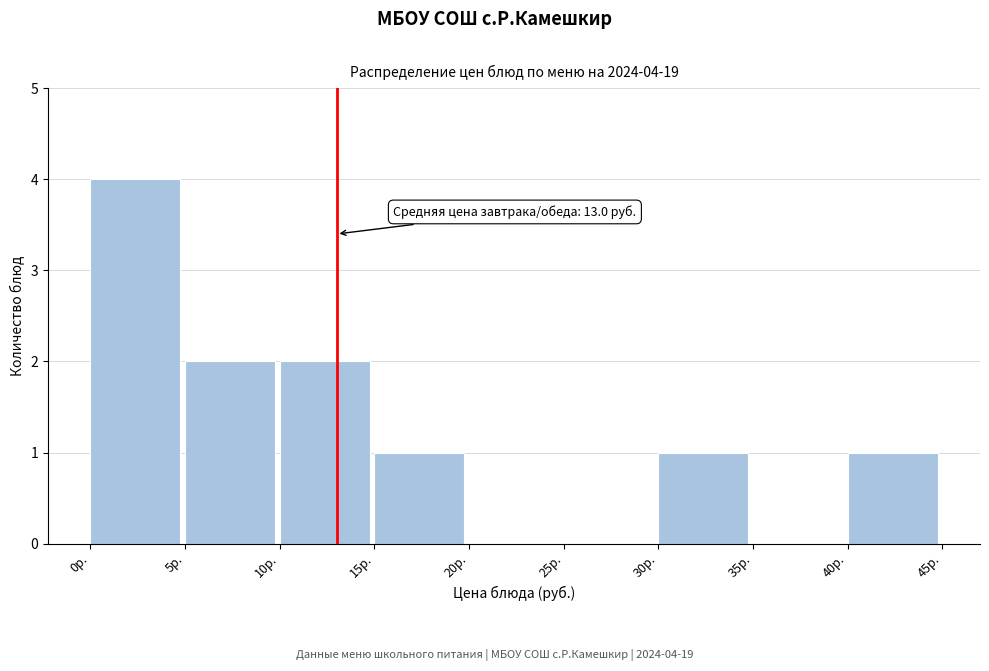

Which range on the x-axis has the tallest bar?

0 to 5